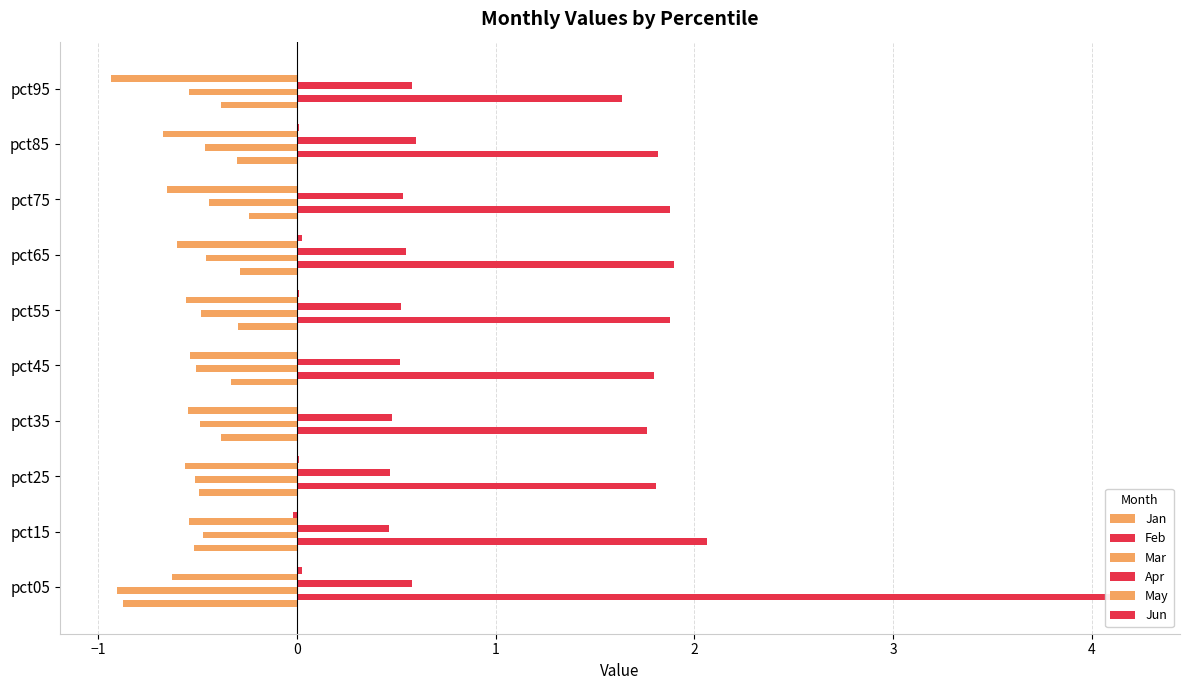

Are the bars grouped side by side (vs. stacked)?

Yes